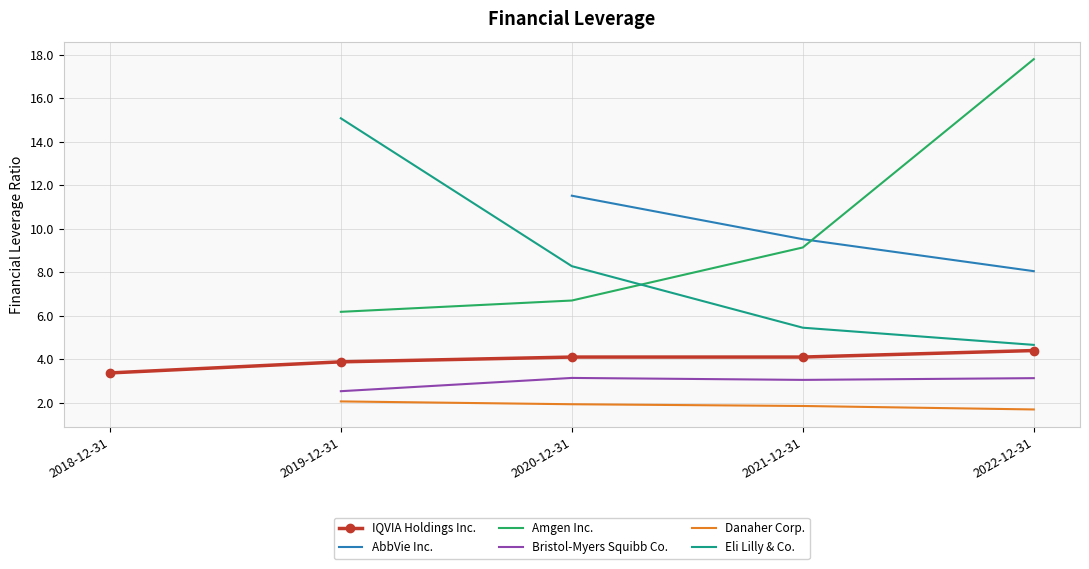

True or false: Danaher Corp. and IQVIA Holdings Inc. intersect in this chart.

False